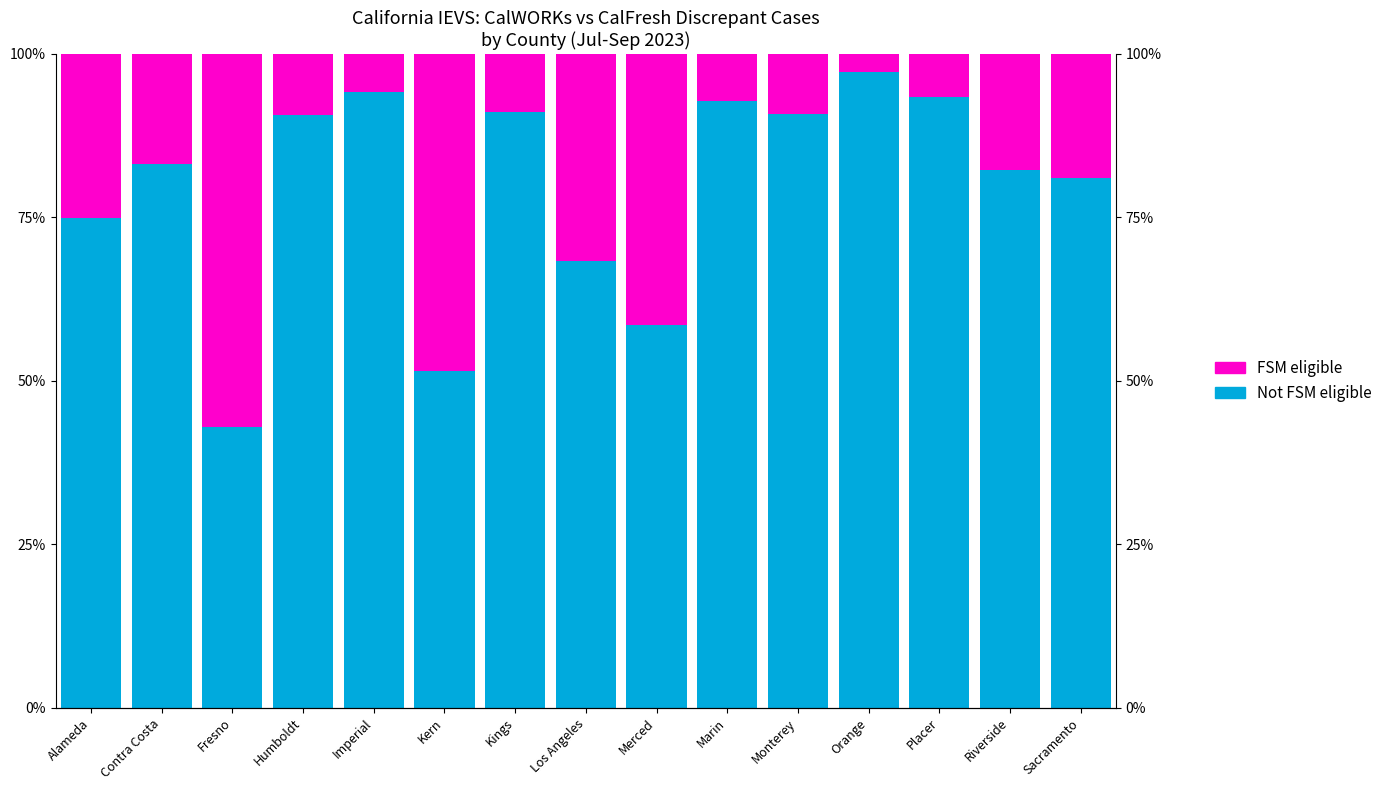

What is the label of the 1st bar from the right?

Sacramento